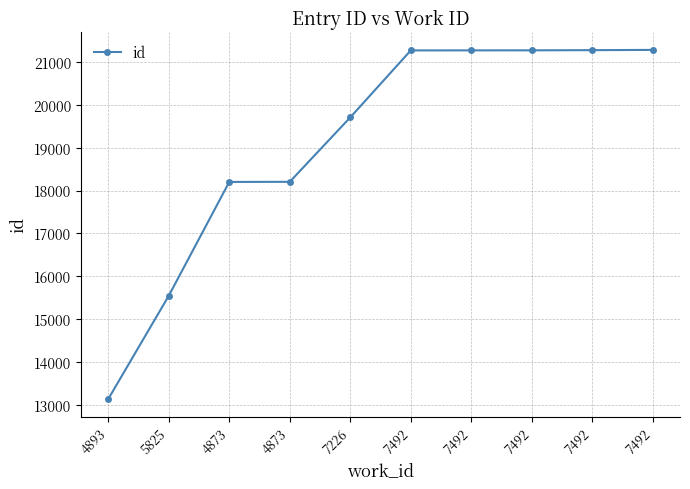

List the labels in order of value, smallest first.

4893, 5825, 4873, 4873, 7226, 7492, 7492, 7492, 7492, 7492